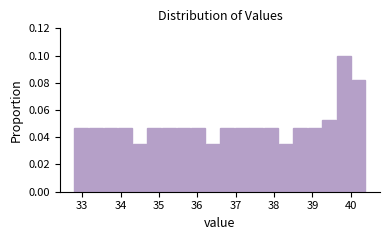

Around what value on the x-axis is the tallest bar? Give the approximate position of its centre, as read against the axis.

39.8